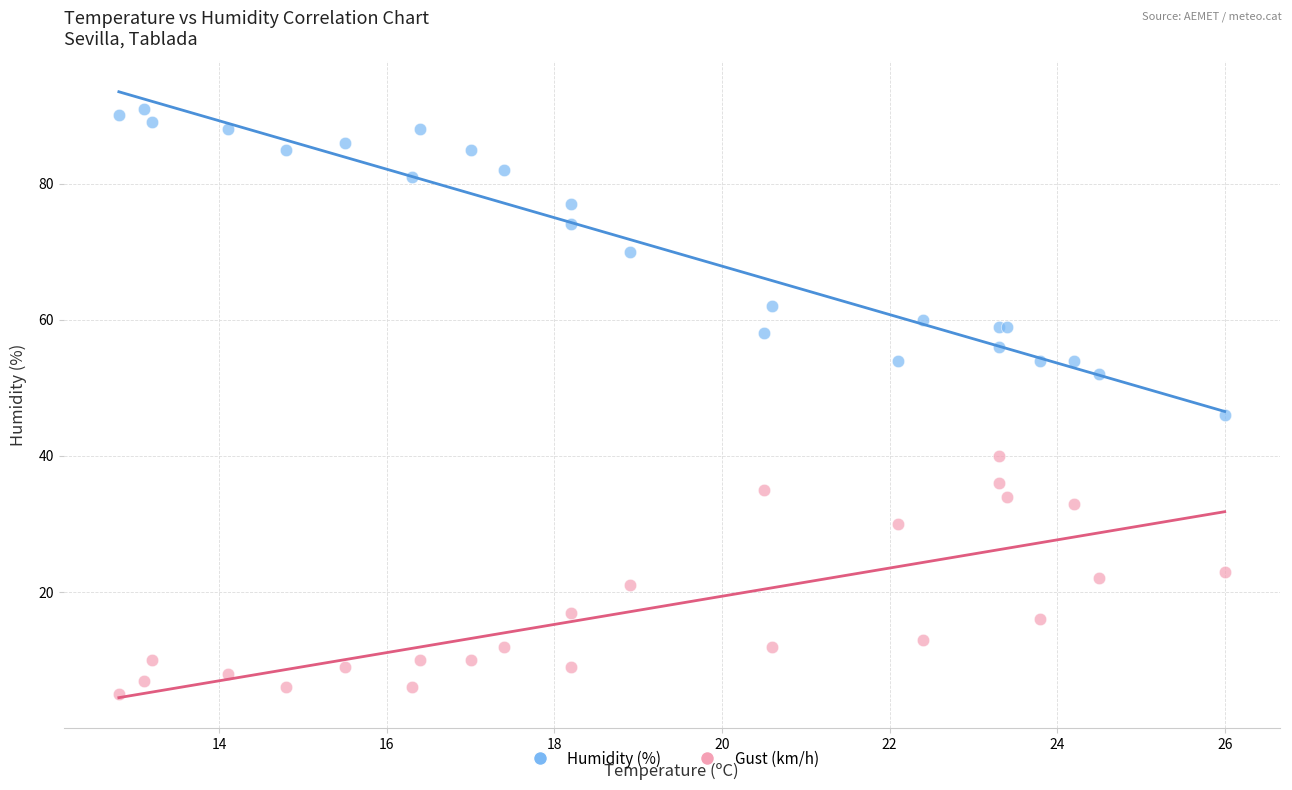

Across all series, what Y value is closest to 48?

46